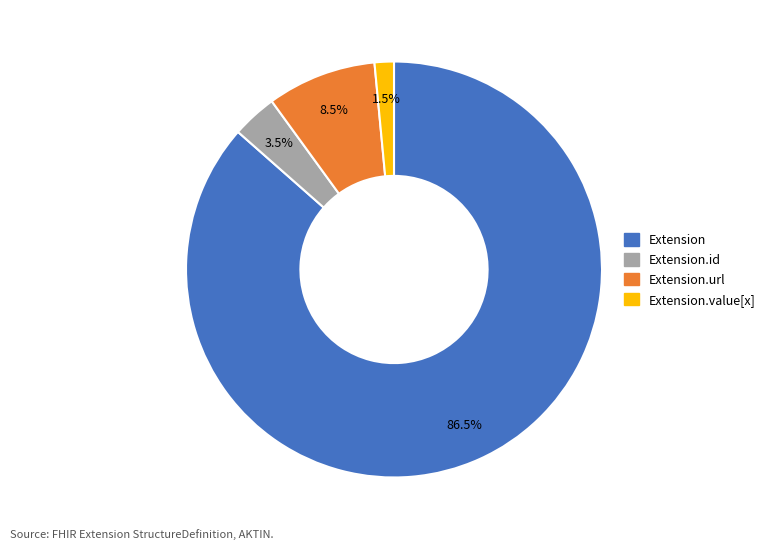

What is the majority slice?

Extension